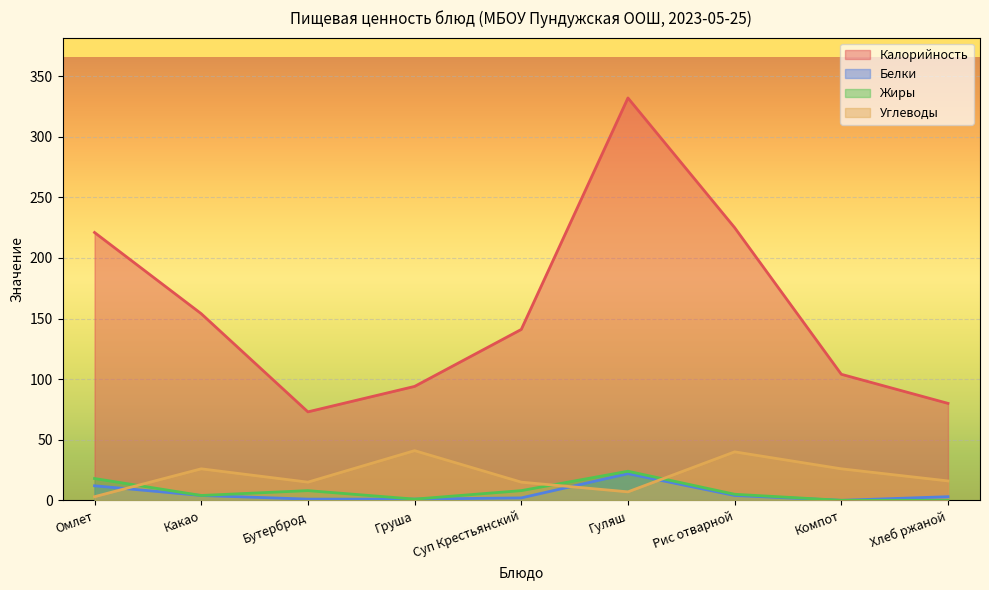

What is the approximate value of Калорийность at Хлеб ржаной, to the nearest 10?

80